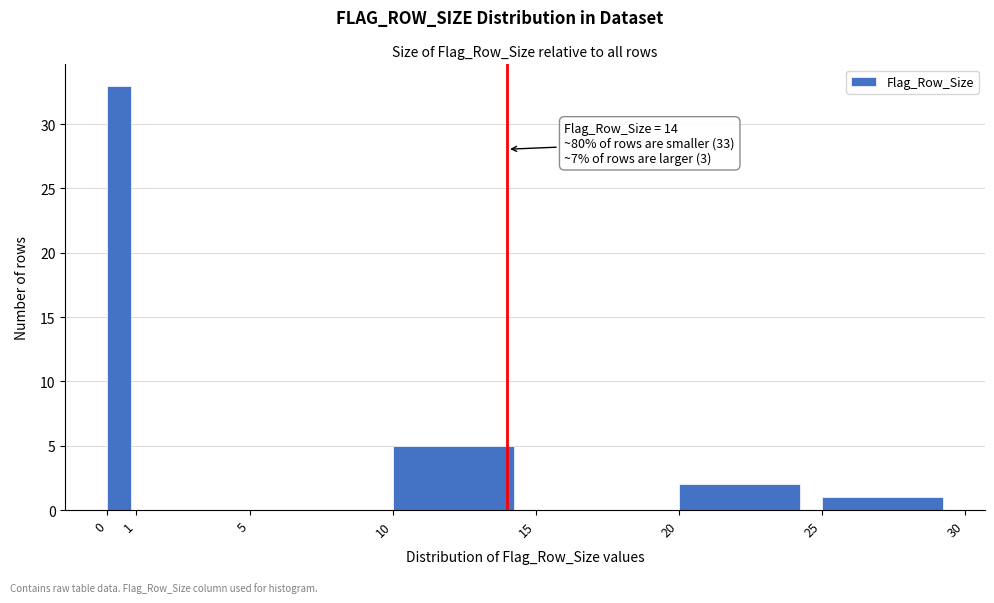

Over which range of the x-axis is the bar tallest?

0 to 1